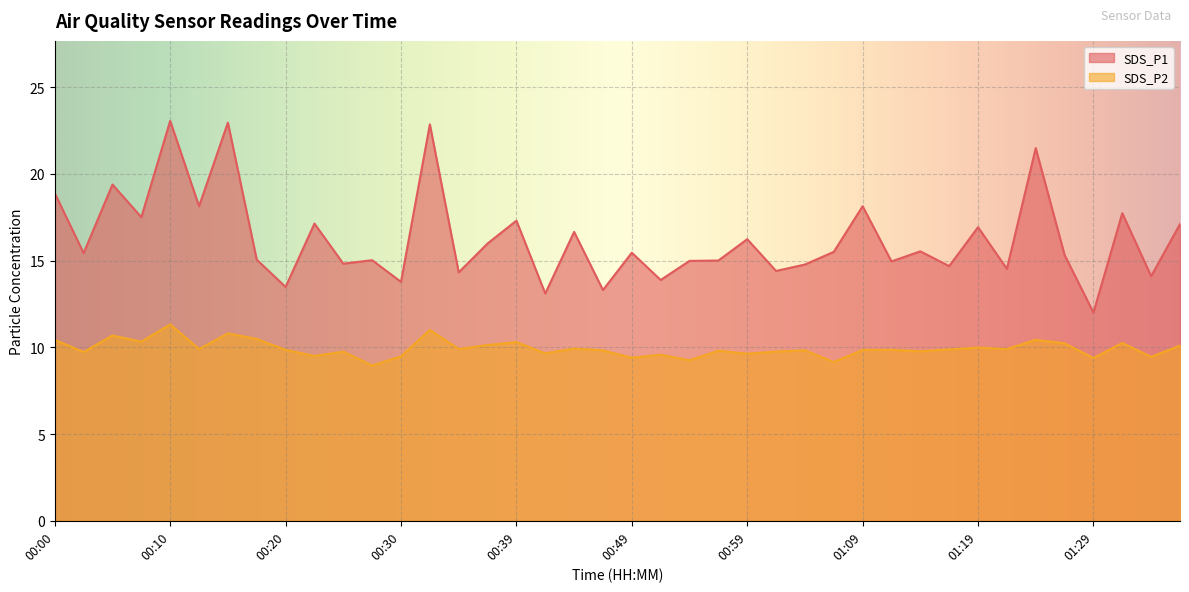

Which label corresponds to the smallest value in the chart?

00:27